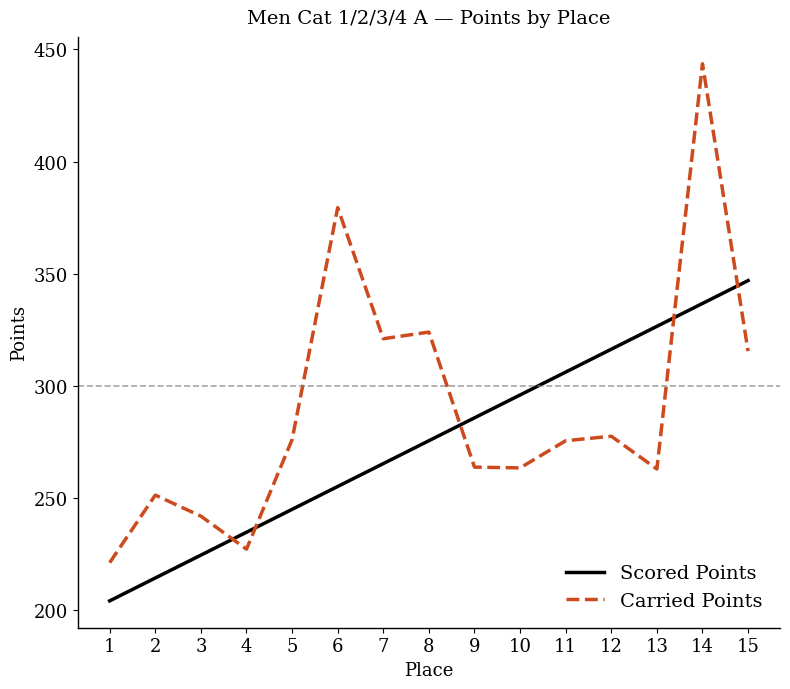

True or false: Scored Points and Carried Points cross at least once.

True